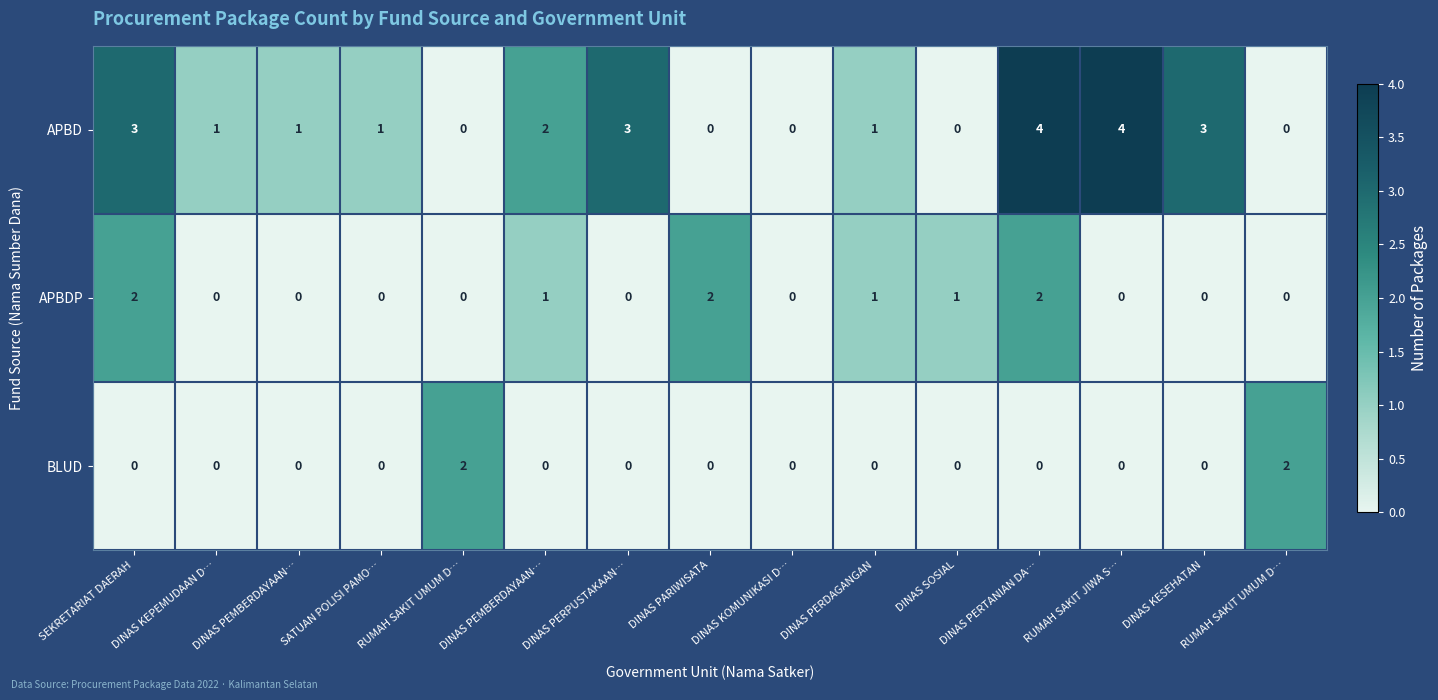

How many positive values does the BLUD series have?

2